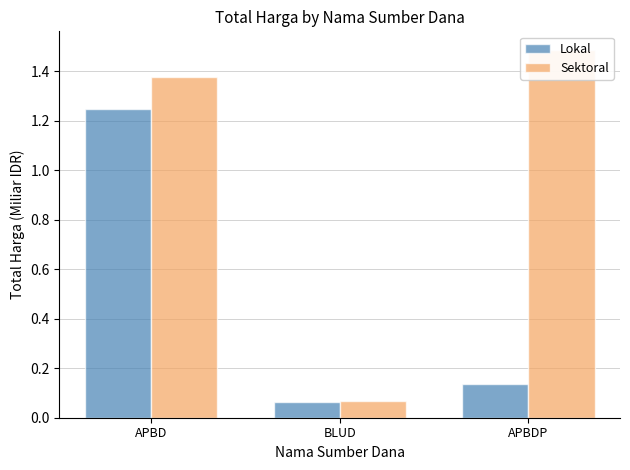

How many bars are there in each group?

2